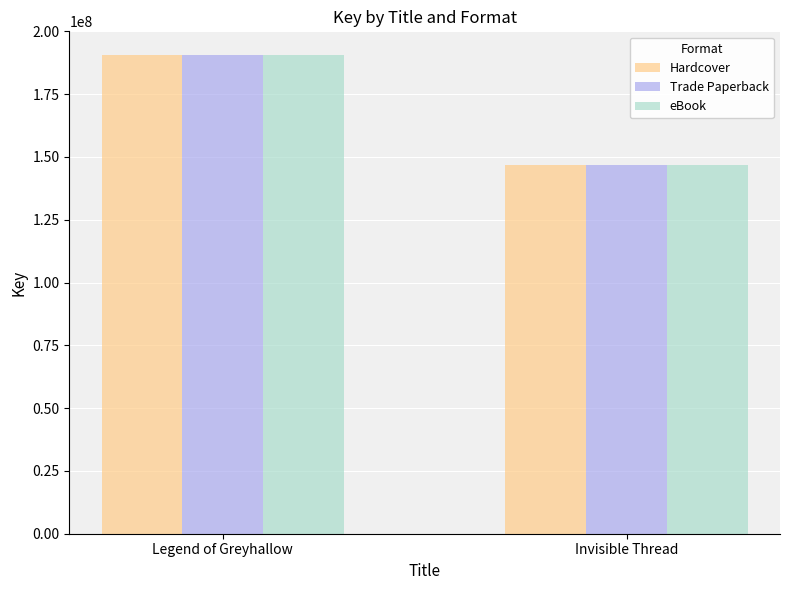

What is the maximum value for Hardcover?

190493842